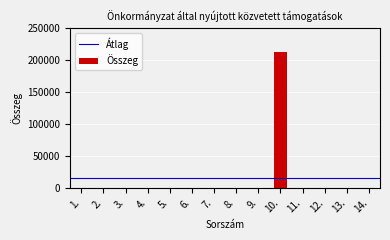

Reading left to right, list all the values displayed in this chart.

1.=0	2.=0	3.=0	4.=0	5.=0	6.=0	7.=0	8.=0	9.=0	10.=213071	11.=0	12.=0	13.=0	14.=0